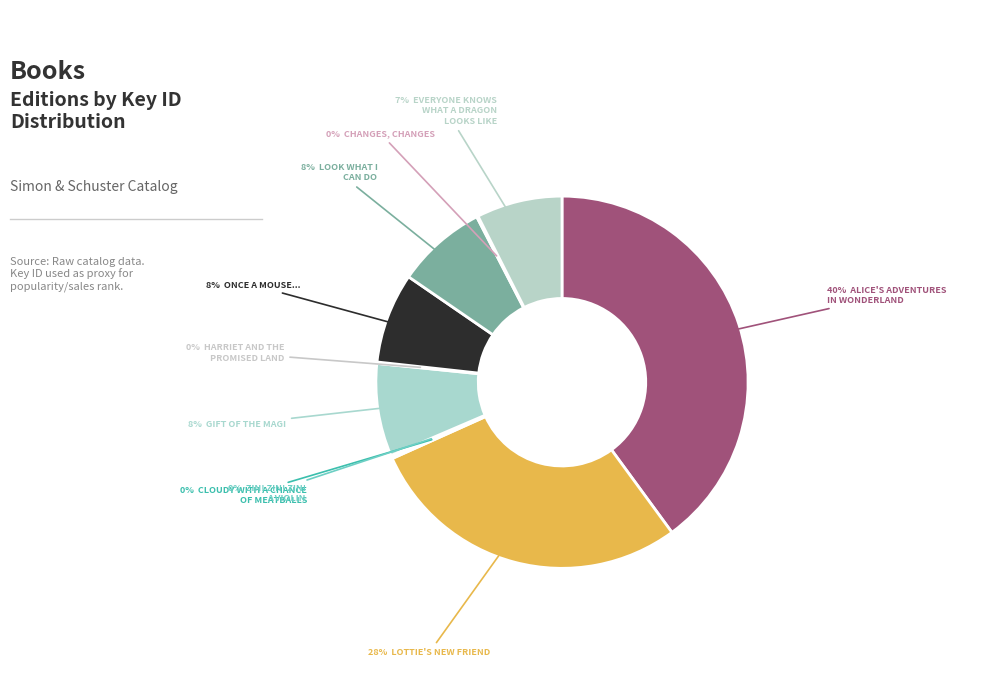

Count the number of slices in the pie.

10